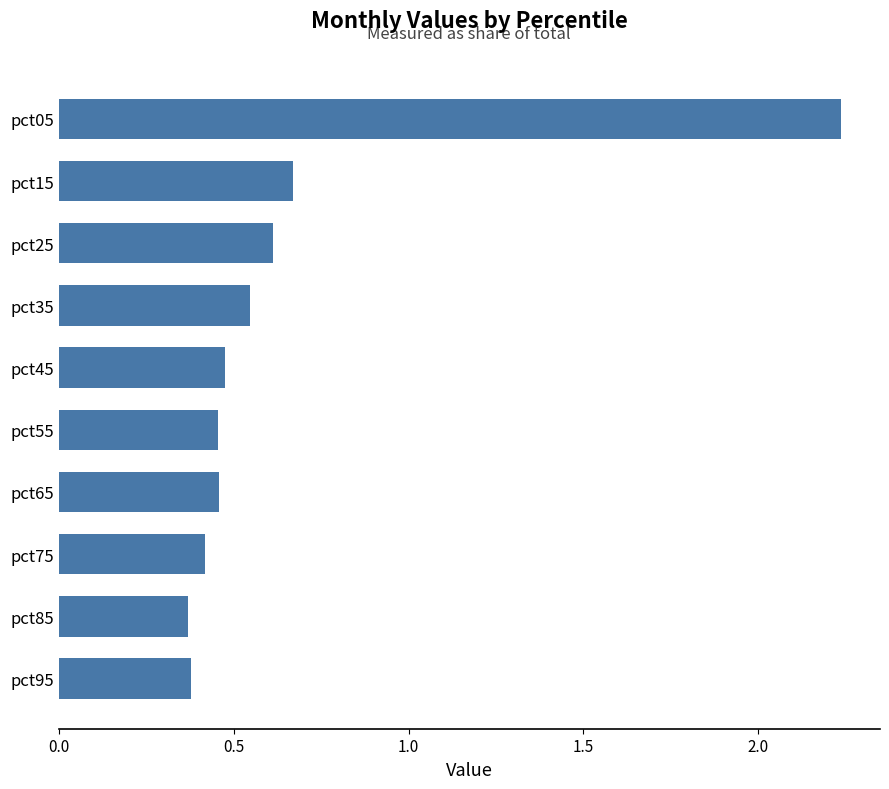

How many values are between 0 and 1?

9